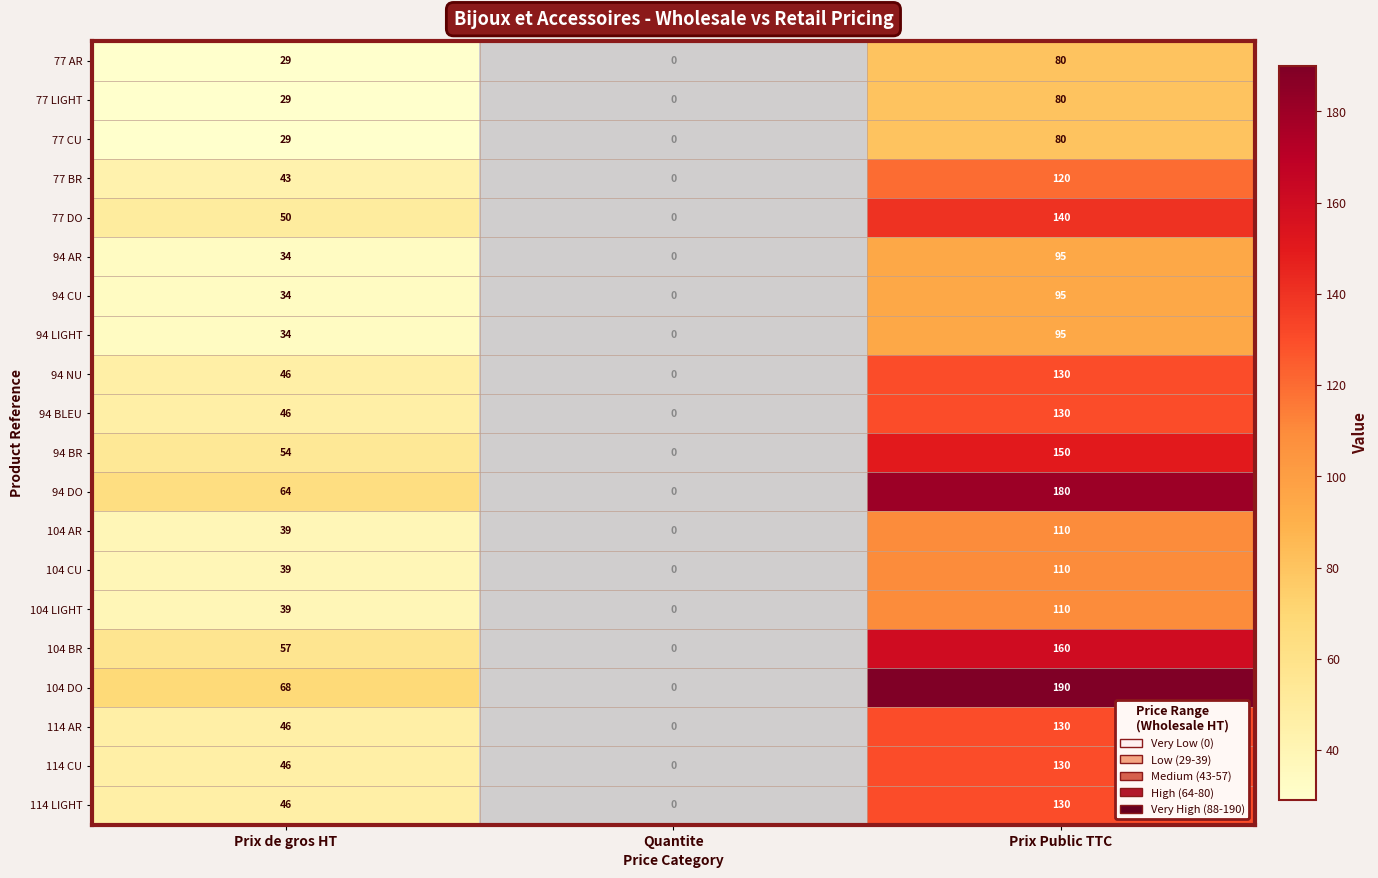

Which series changed the most between Prix de gros HT and Prix Public TTC?

104 DO